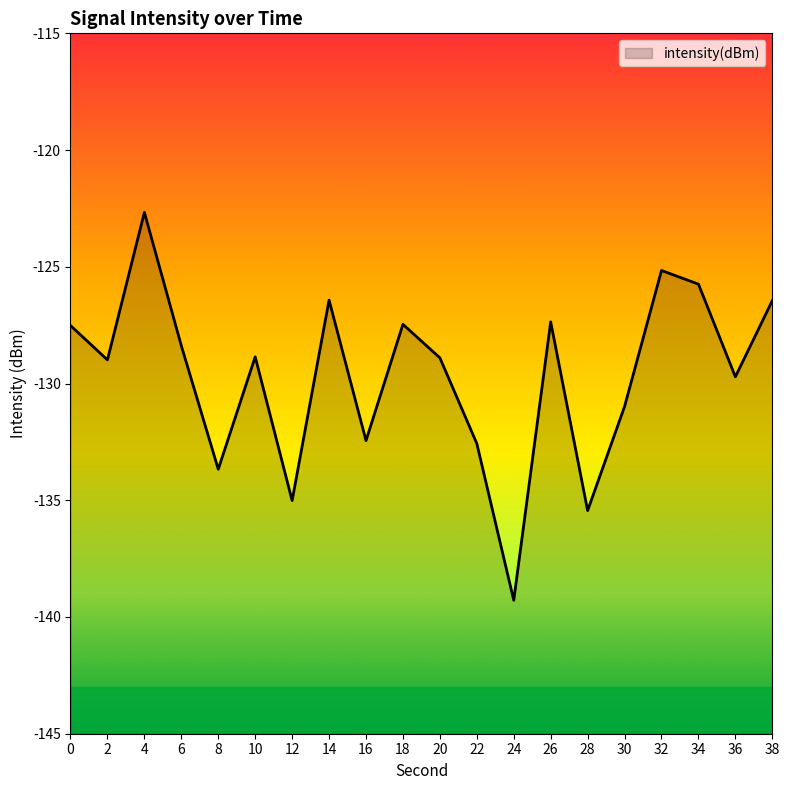

How many series are shown in this chart?

1